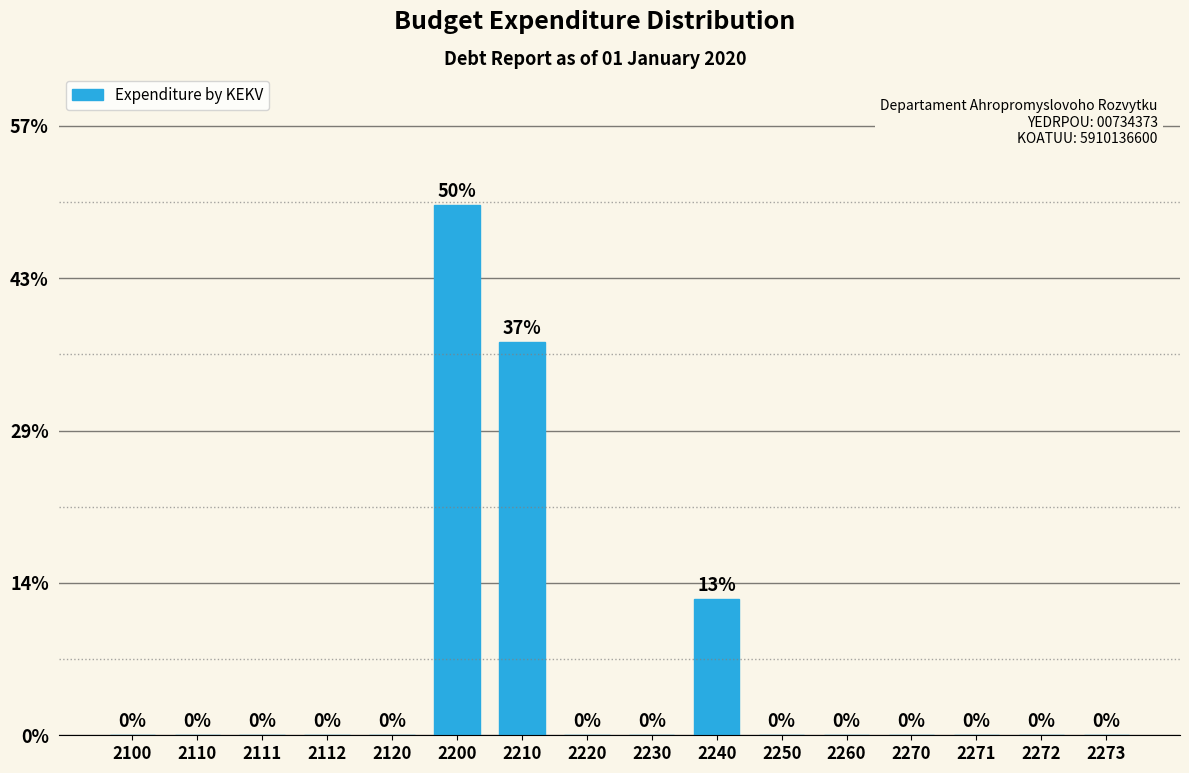

What is the sum of the values at 2200 and 2250?

50.0